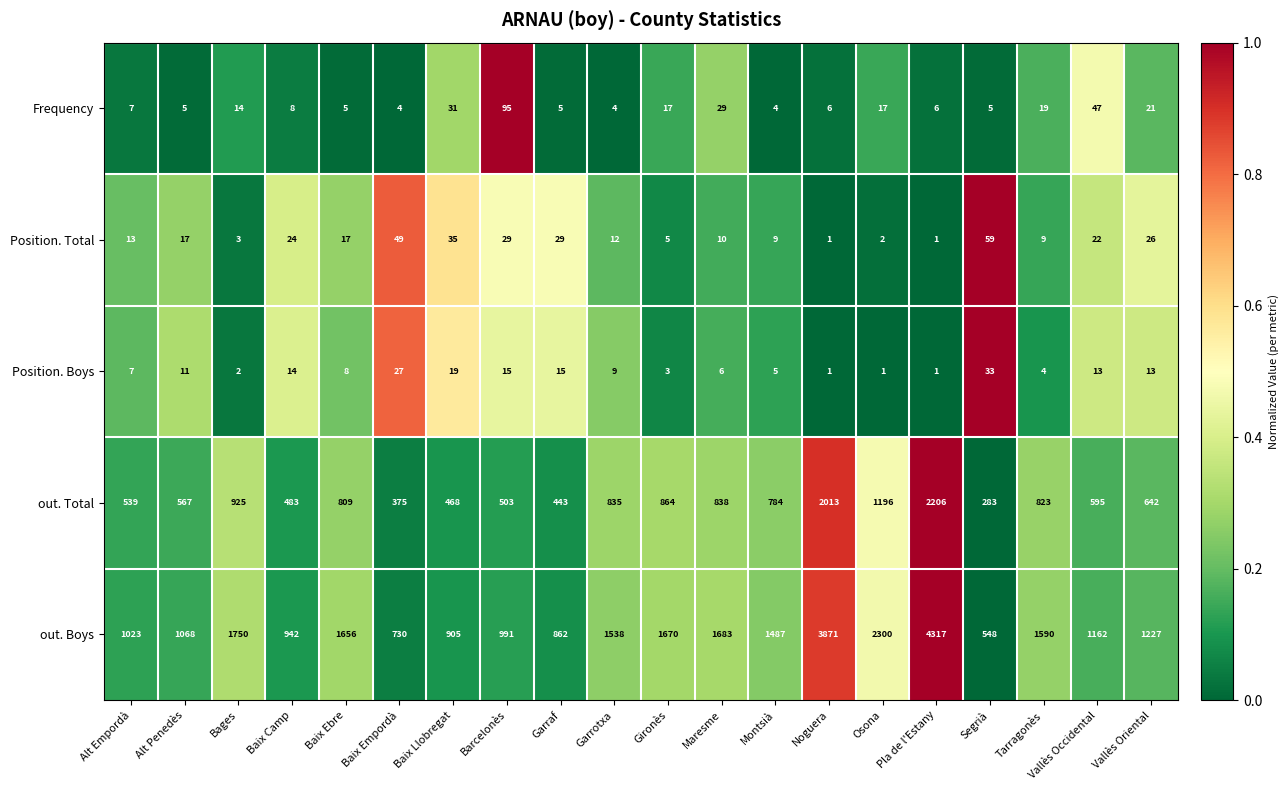

What is the total value across all series at Gironès?

2559